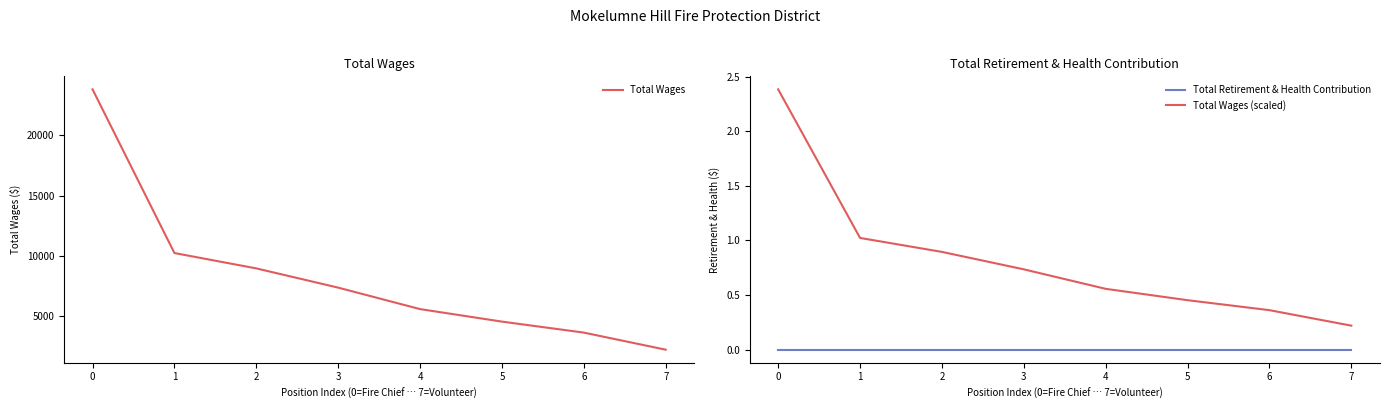

Rank the categories by Total Wages value from highest to lowest.

0, 1, 2, 3, 4, 5, 6, 7